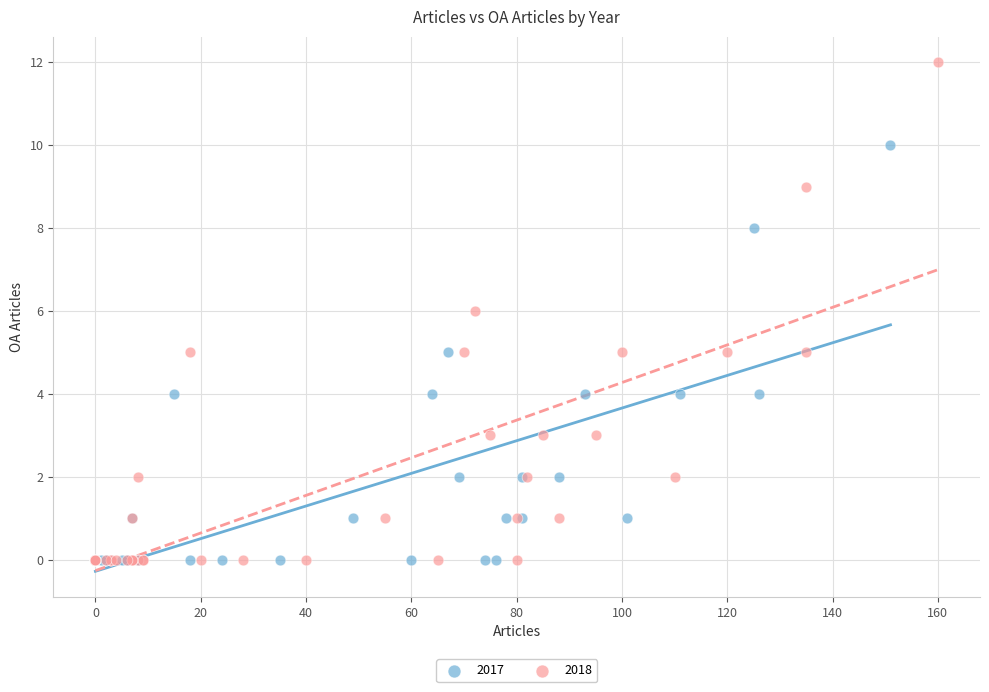

Which series reaches the maximum Y coordinate?

2018